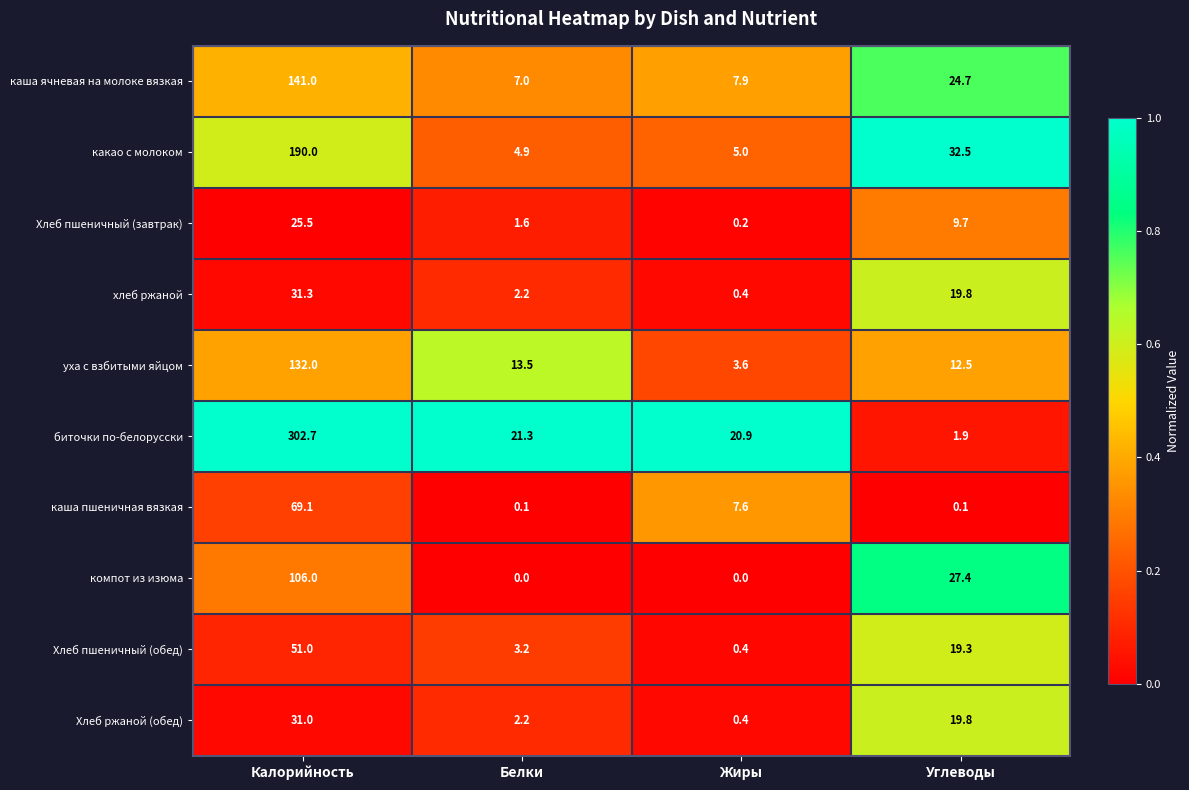

What is the total value across all series at Калорийность?

1079.6